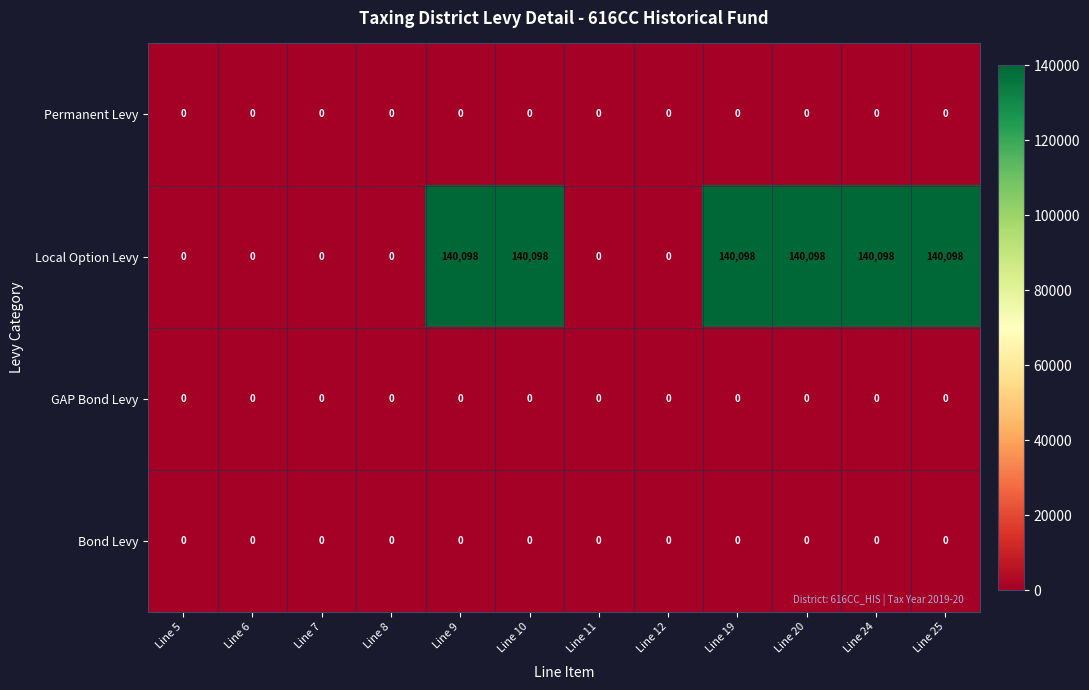

At how many categories does at least one series exceed 118879?

6